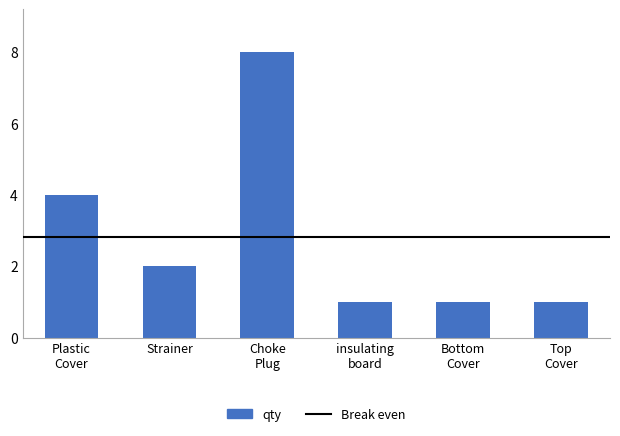

How many bars are there in total?

6